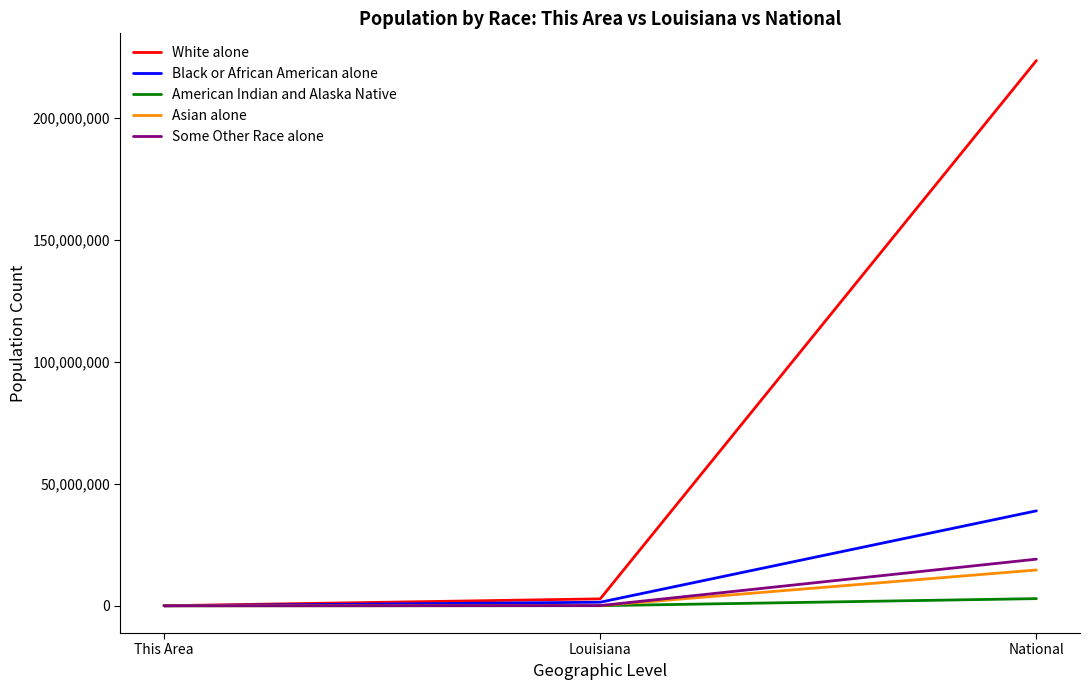

Which series has the widest spread of values?

White alone